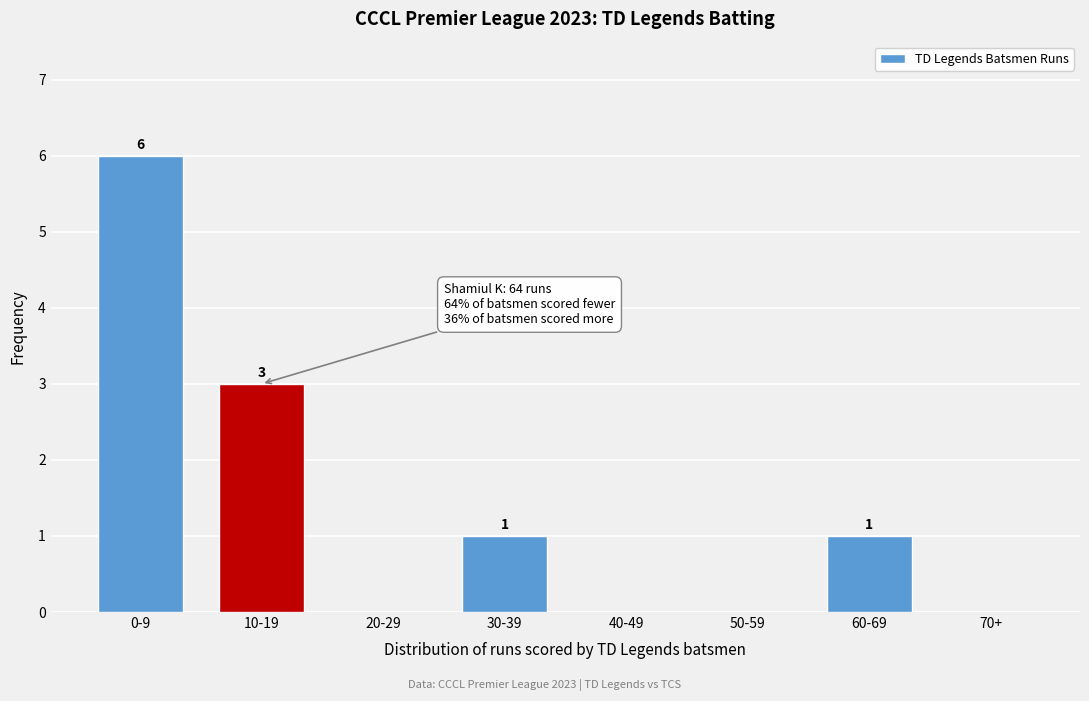

Reading right to left, list all the values displayed in this chart.

70+=0	60-69=1	50-59=0	40-49=0	30-39=1	20-29=0	10-19=3	0-9=6